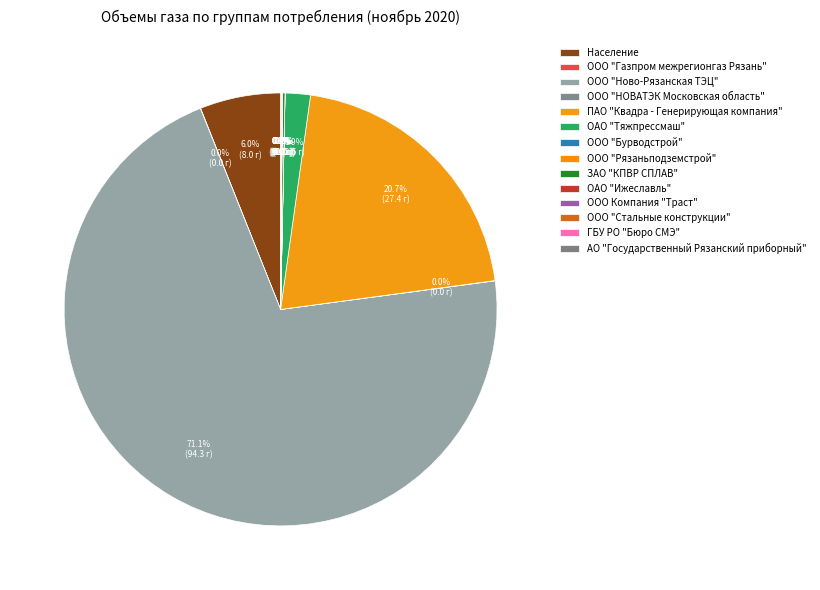

Does any single category account for the majority?

Yes